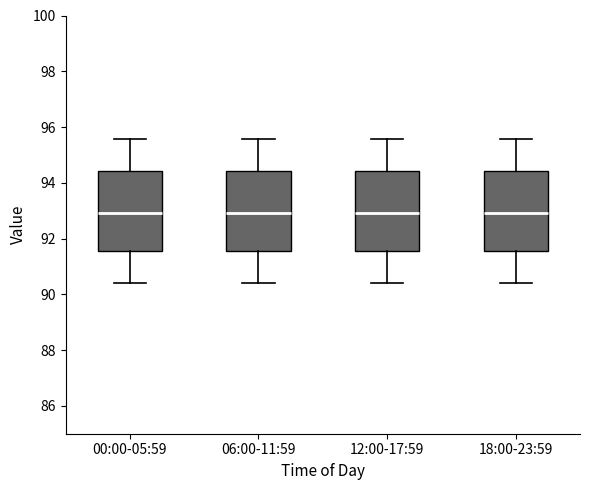

Reading left to right, transcribe this box plot: for each box, give where its median line is, the range the box spans, and where its two whiskers end, as read against the y-axis. The values are not printed on the chart, so give them approximately, as read against the axis.

00:00-05:59: median 93.0, box 91.6 to 94.4, whiskers 90.4 to 95.6
06:00-11:59: median 93.0, box 91.6 to 94.4, whiskers 90.4 to 95.6
12:00-17:59: median 93.0, box 91.6 to 94.4, whiskers 90.4 to 95.6
18:00-23:59: median 93.0, box 91.6 to 94.4, whiskers 90.4 to 95.6